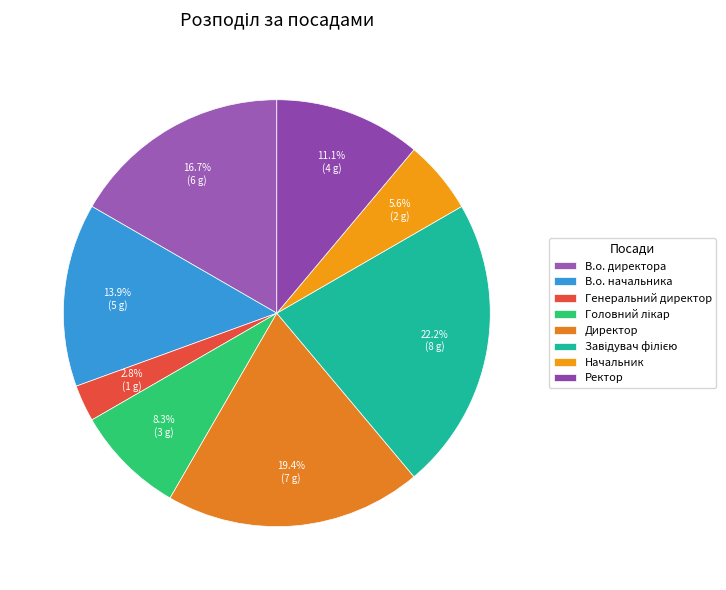

To the nearest percent, what percentage of the pie is В.о. начальника?

14%